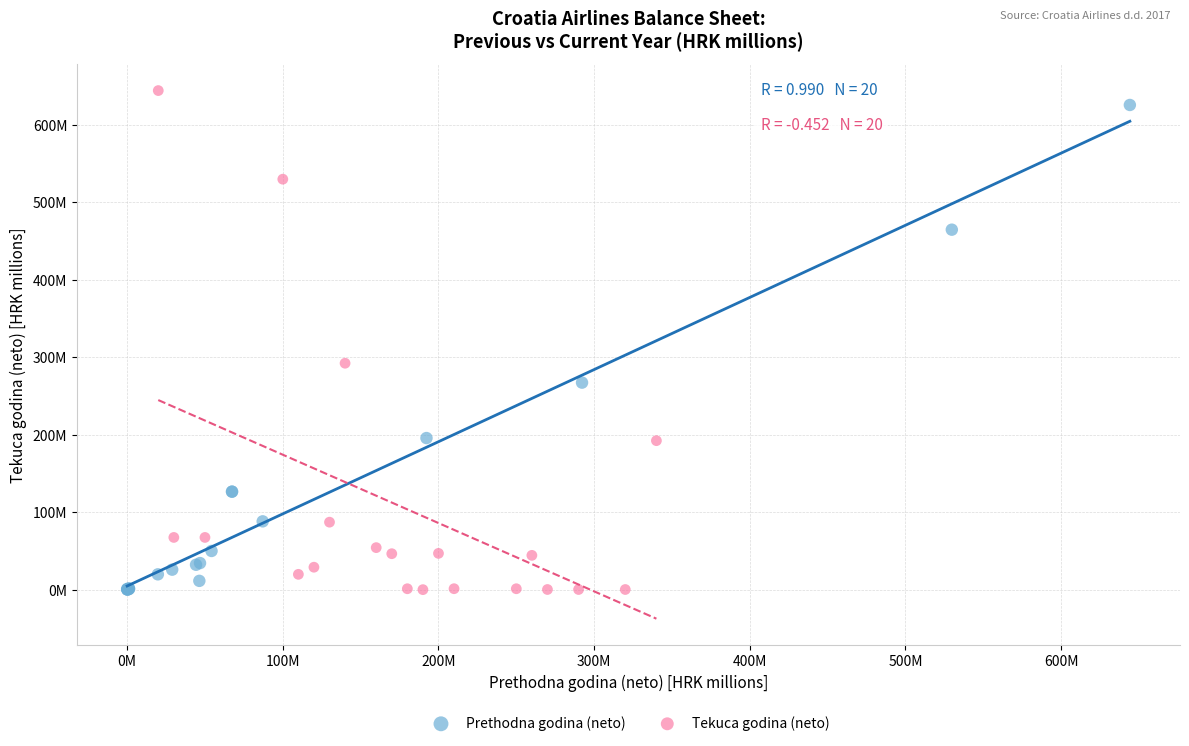

Which series contains the highest Y value?

Tekuca godina (neto)